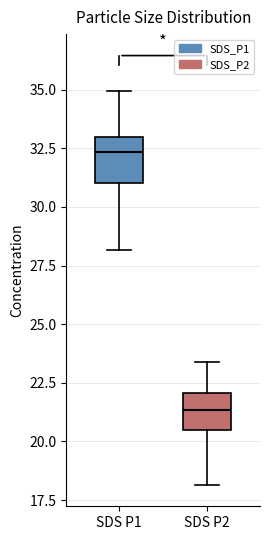

Where is the upper edge of the box for SDS P1 on the y-axis? The values are not printed on the chart, so give them approximately, as read against the axis.

33.0